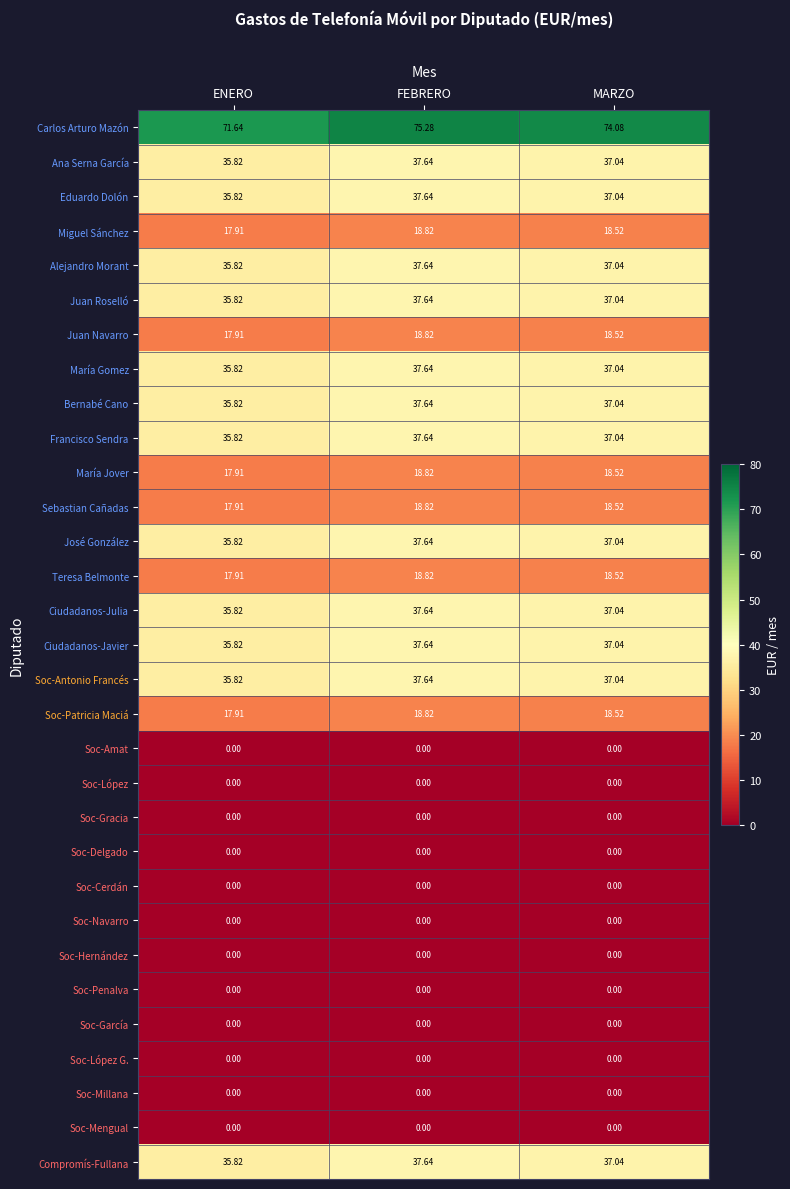

What is the greatest value displayed?

75.3